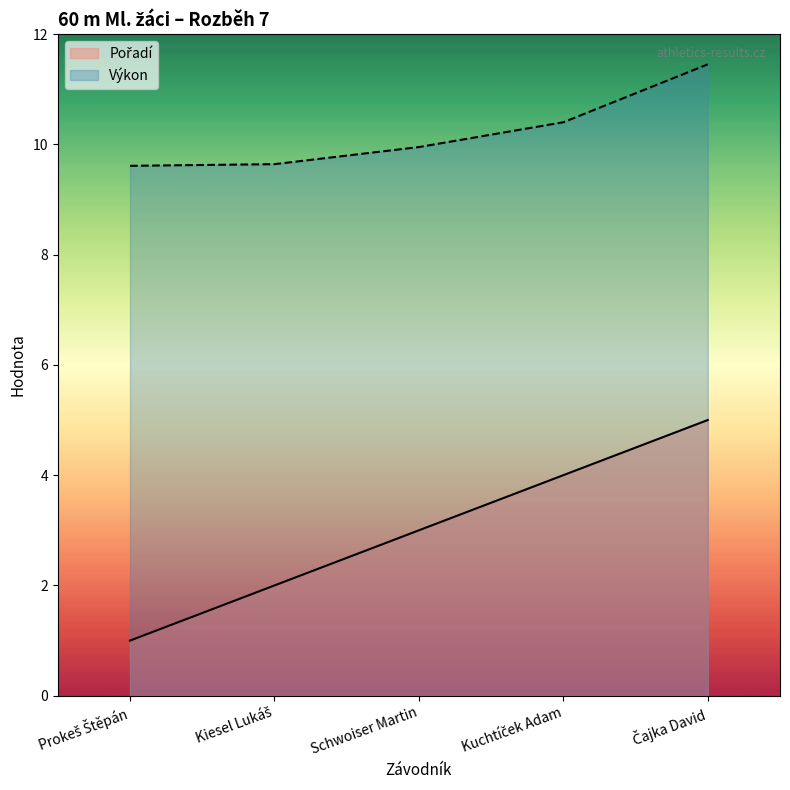

What position from the left is Kuchtíček Adam?

4